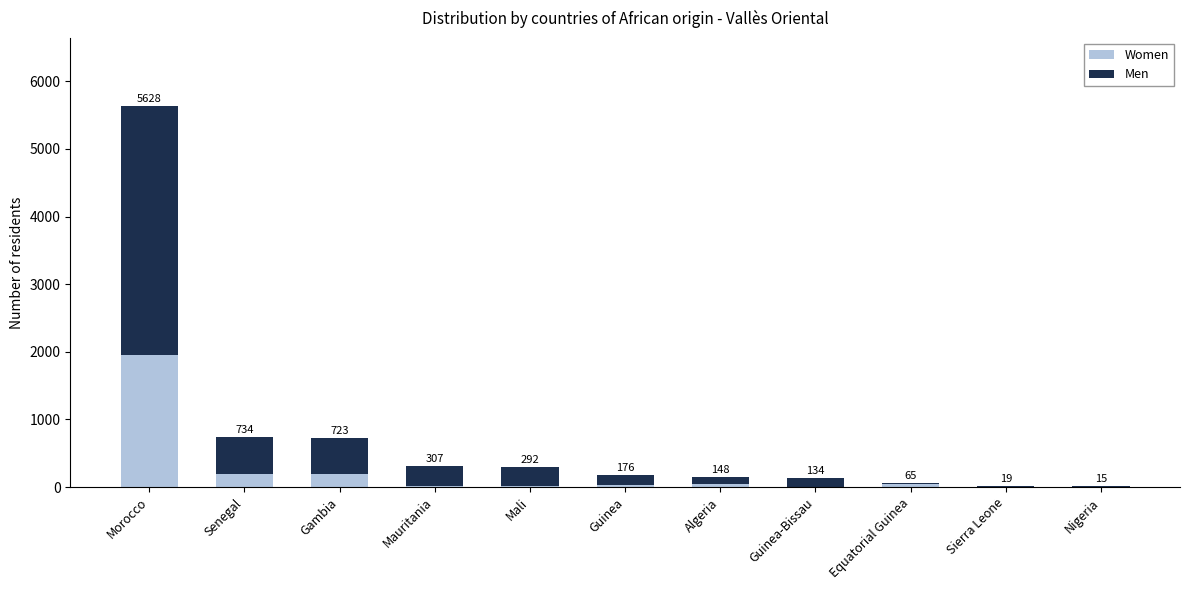

Which series has the widest spread of values?

Men